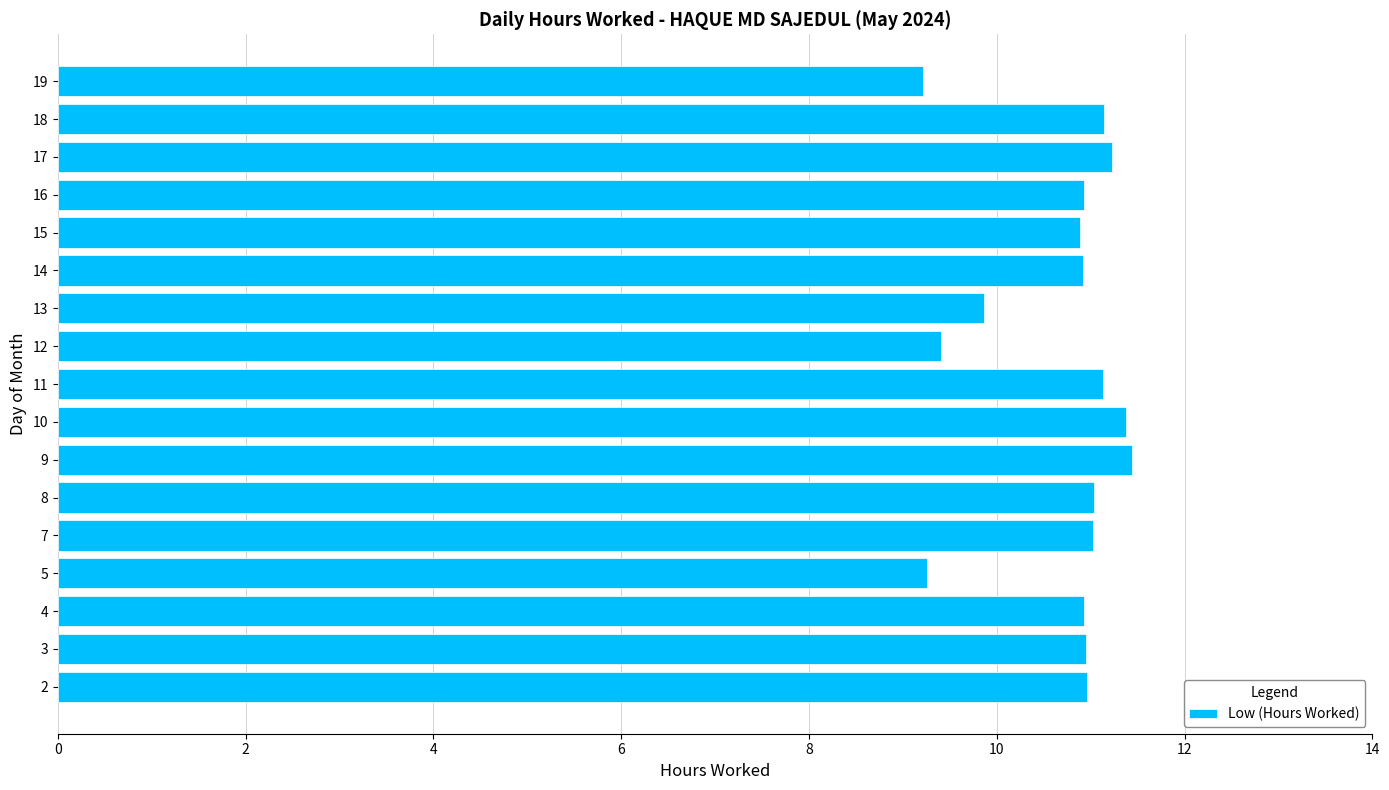

What is the average value?

10.7